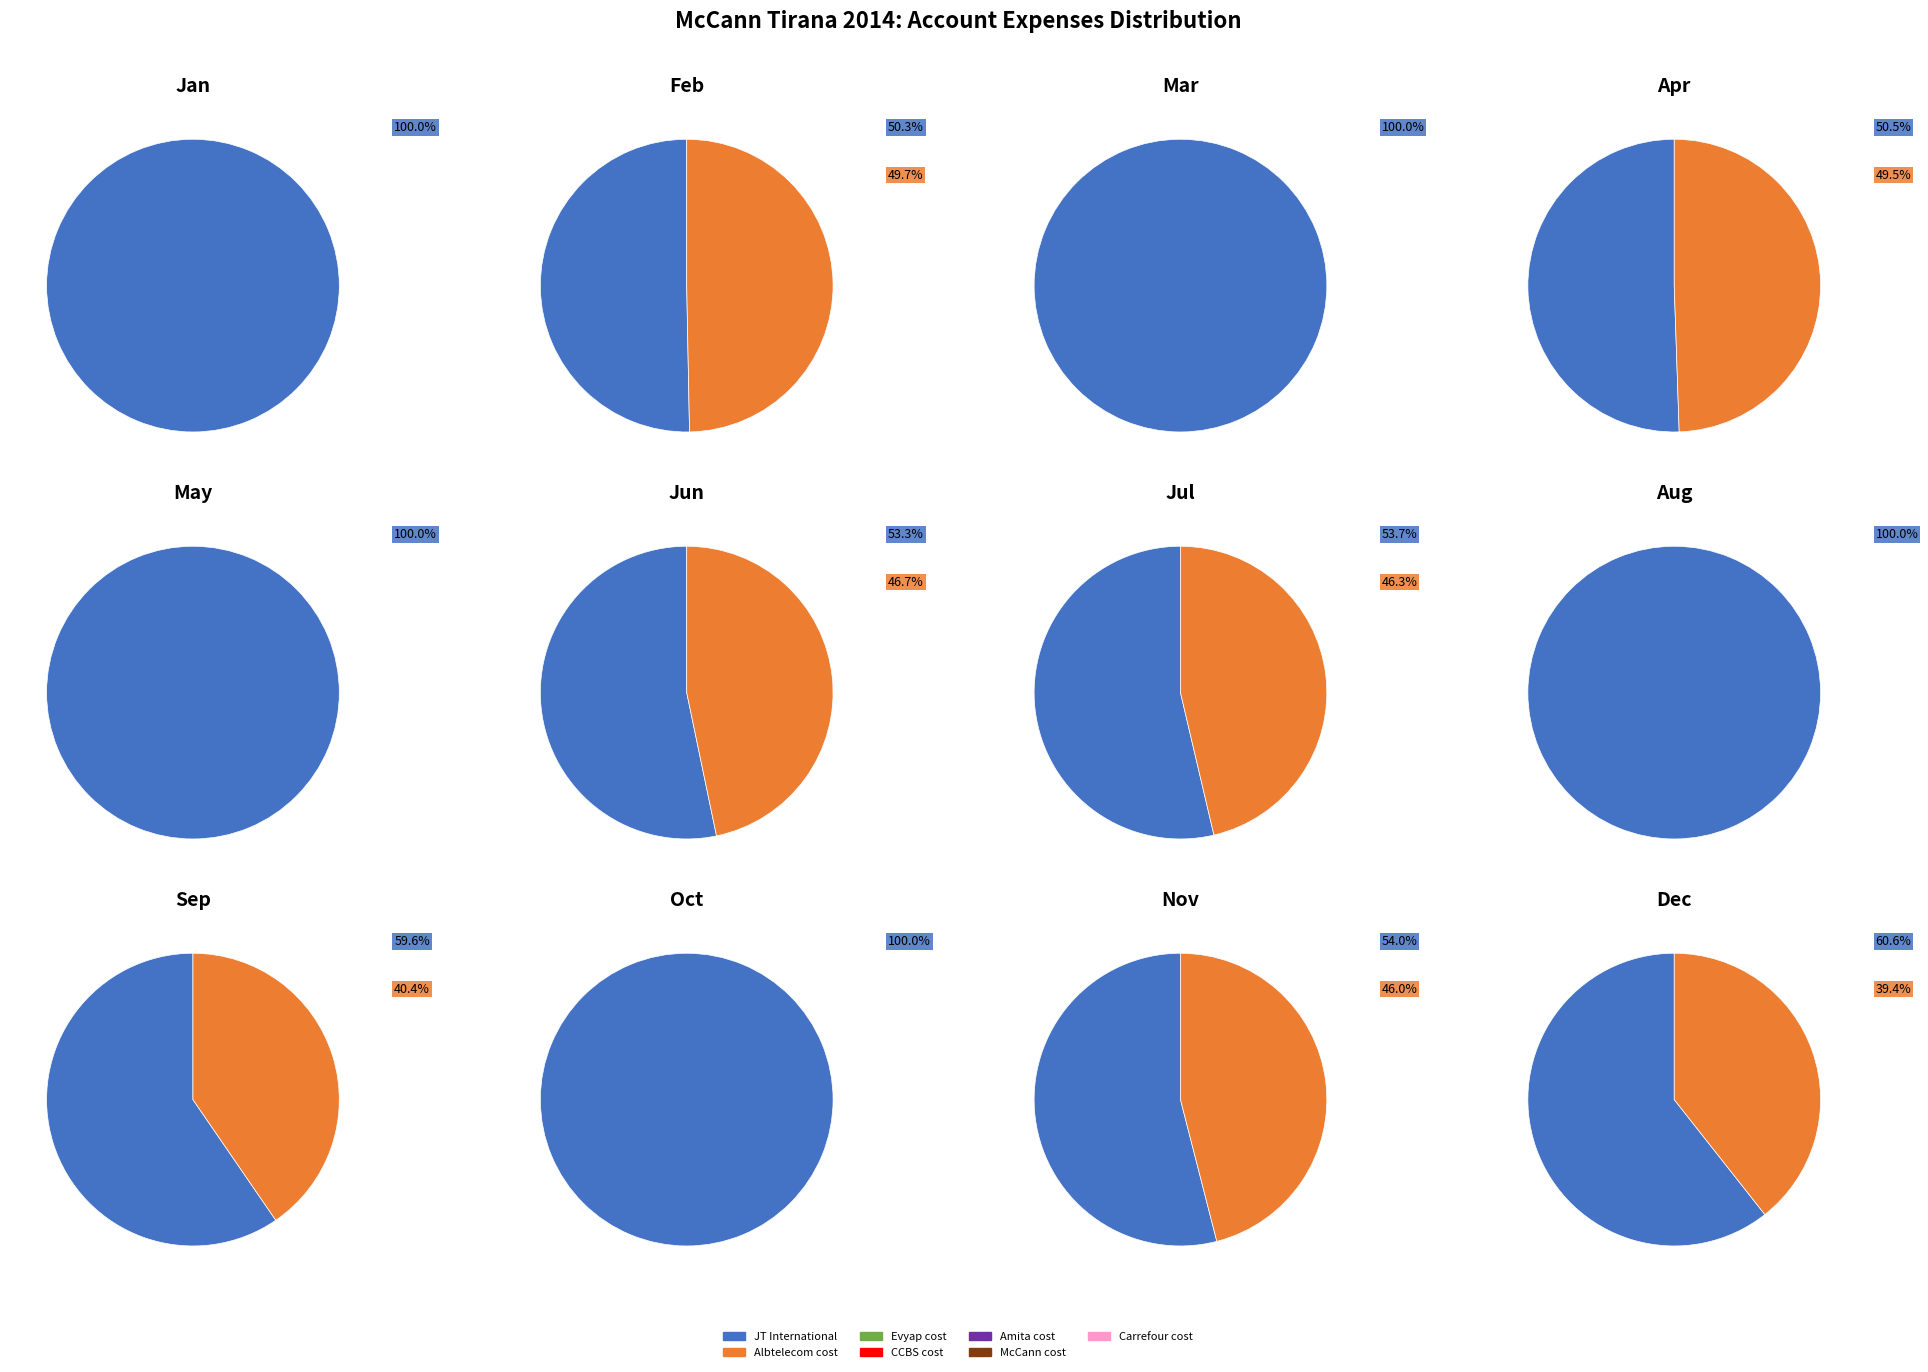

Which slice is the largest?

JT International